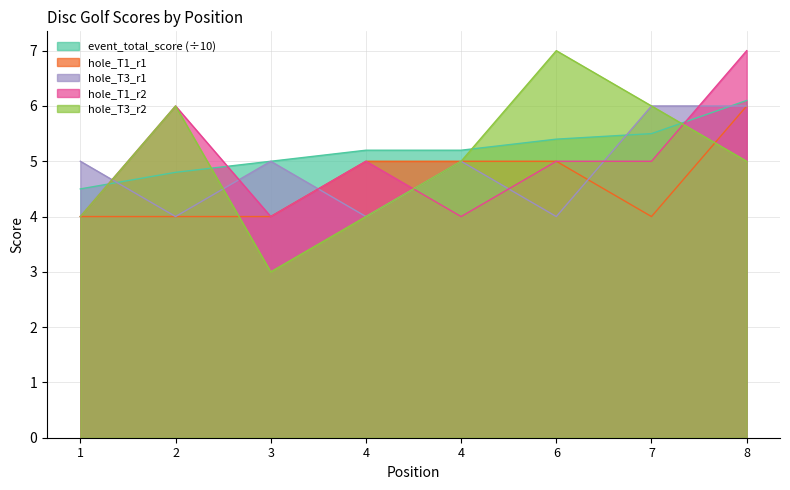

Reading left to right, what are all the values shown in this chart?

event_total_score: 4.5	4.8	5.0	5.2	5.2	5.4	5.5	6.1
hole_T1_r1: 4.0	4.0	4.0	5.0	5.0	5.0	4.0	6.0
hole_T3_r1: 5.0	4.0	5.0	4.0	5.0	4.0	6.0	6.0
hole_T1_r2: 4.0	6.0	4.0	5.0	4.0	5.0	5.0	7.0
hole_T3_r2: 4.0	6.0	3.0	4.0	5.0	7.0	6.0	5.0